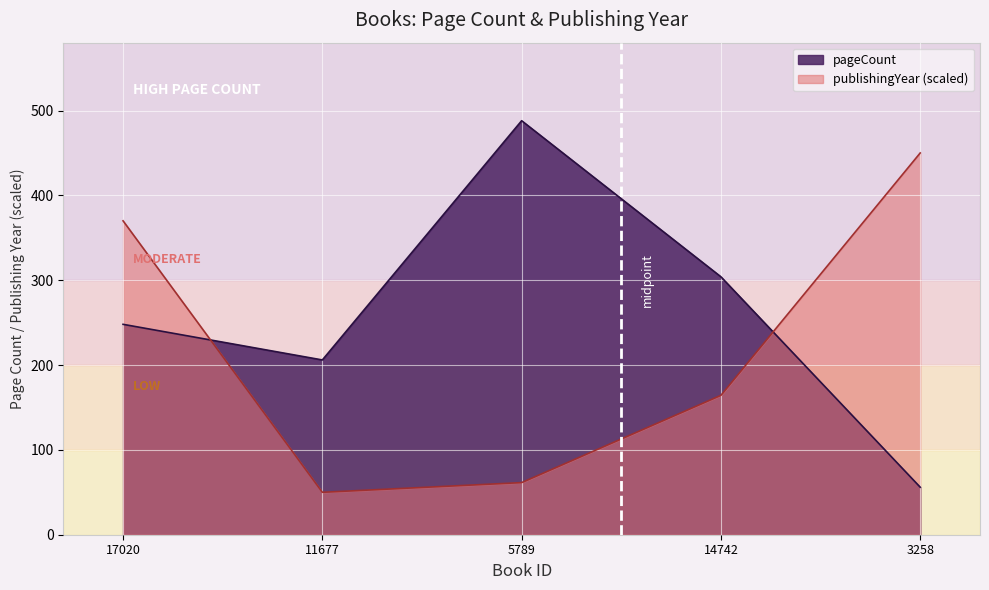

True or false: pageCount has a value of 304.0 at 14742.

True